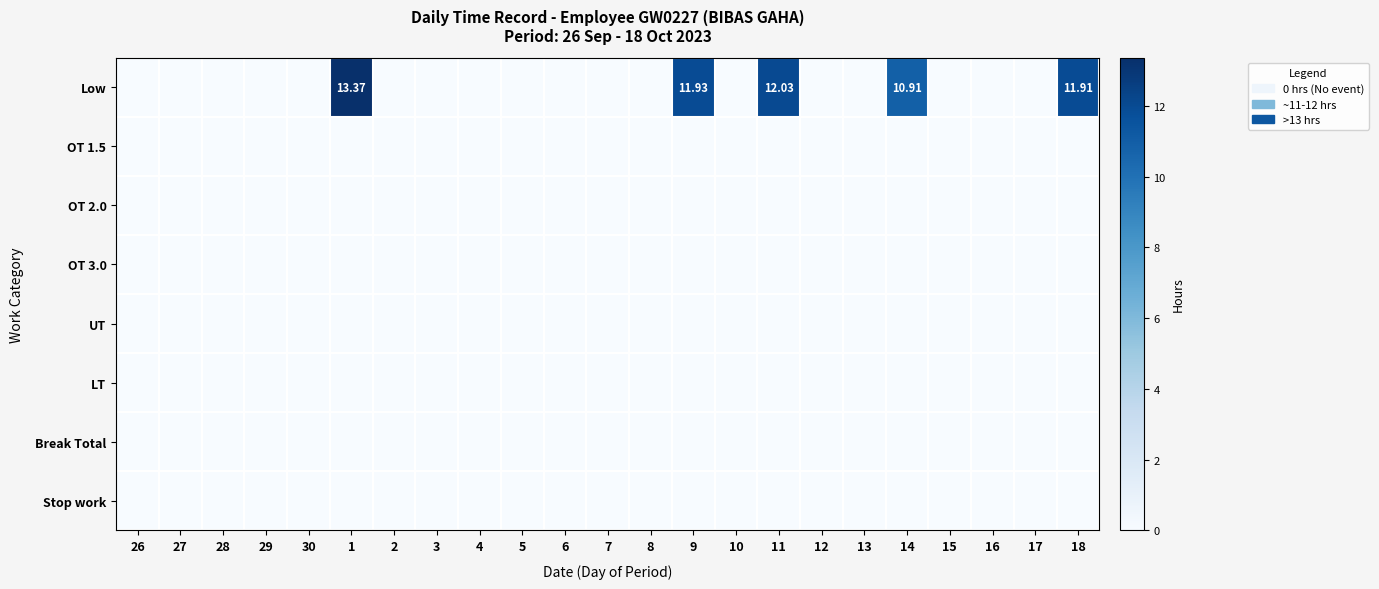

What is the difference between the highest and lowest values at 14?

10.9